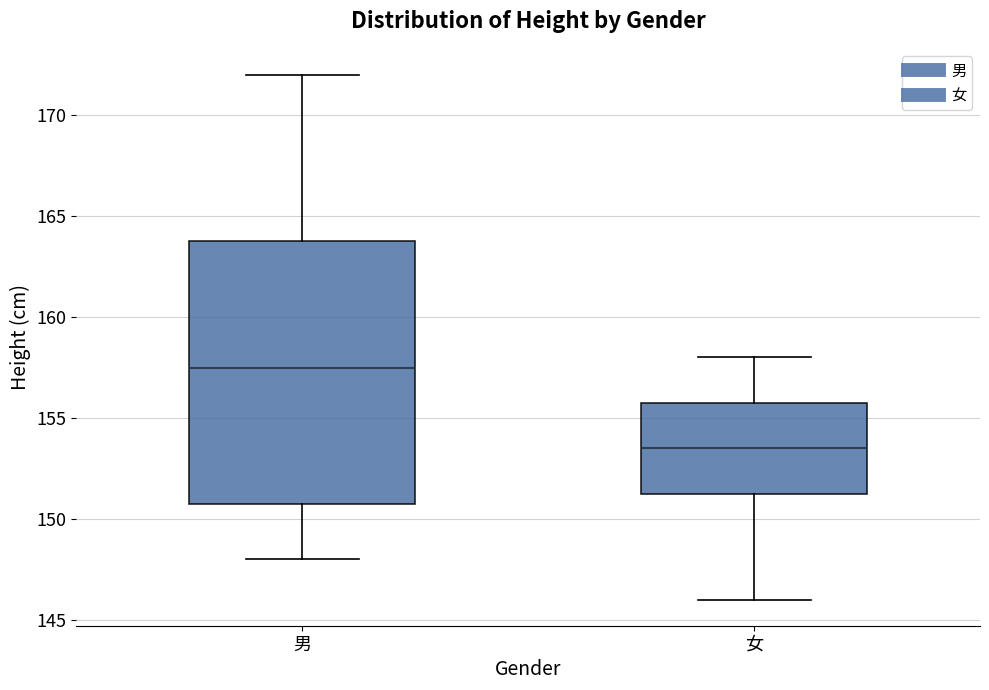

Reading left to right, read every box against the y-axis: the position of its median line, the range the box covers, and the ends of its whiskers. The values are not printed on the chart, so give them approximately, as read against the axis.

男: median 157.5, box 151.0 to 164.0, whiskers 148.0 to 172.0
女: median 153.5, box 151.5 to 156.0, whiskers 146.0 to 158.0